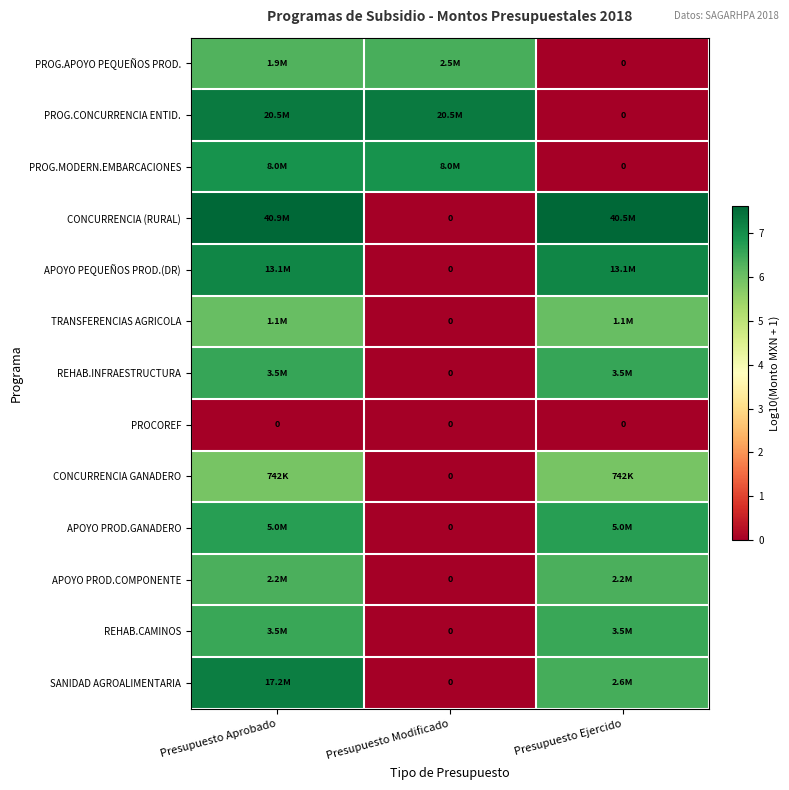

Which label corresponds to the smallest value in the chart?

Presupuesto Ejercido